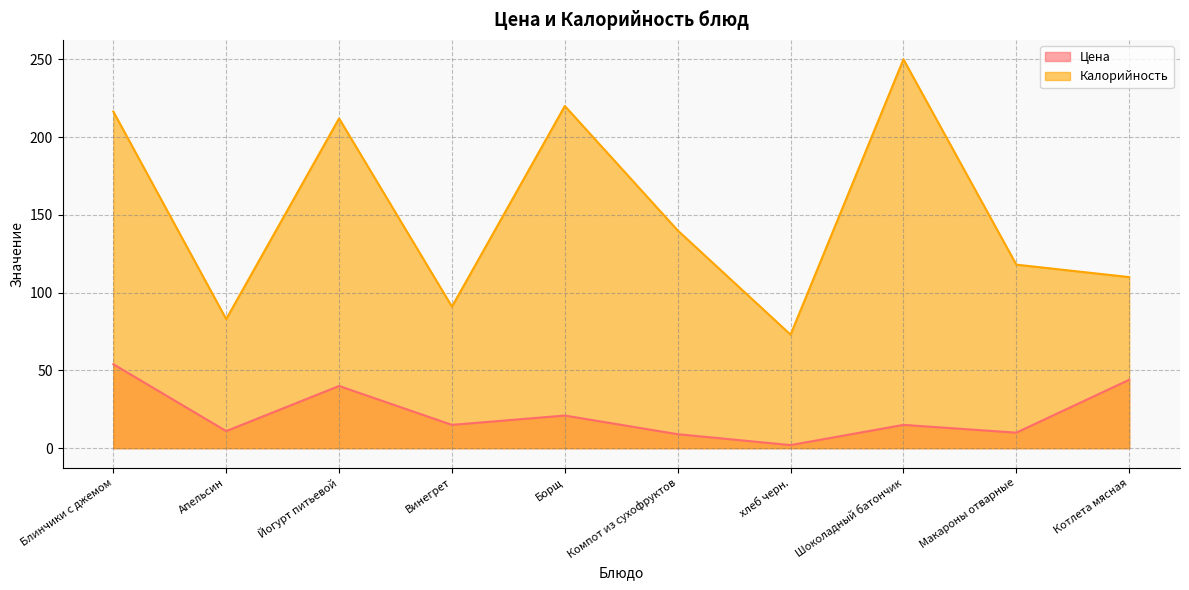

What position from the left is Апельсин?

2